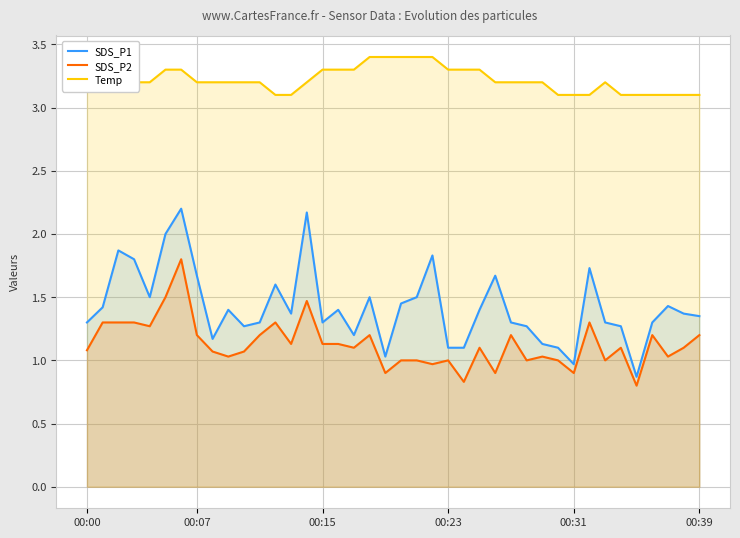

Is it true that SDS_P1 equals 2.2 at 12?

False